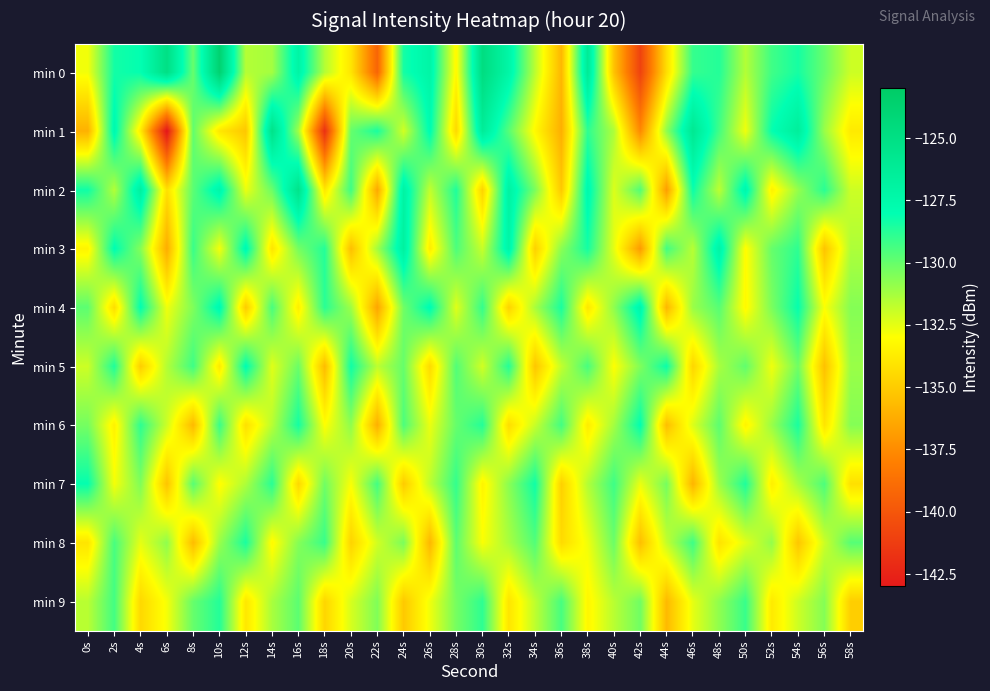

Reading right to left, what are all the values shown in this chart?

min 0: 58s=-132.0	56s=-130.0	54s=-128.4	52s=-129.3	50s=-131.5	48s=-128.7	46s=-129.0	44s=-134.2	42s=-141.0	40s=-135.3	38s=-126.1	36s=-135.8	34s=-131.7	32s=-127.2	30s=-124.8	28s=-133.3	26s=-127.2	24s=-128.4	22s=-139.3	20s=-134.0	18s=-131.5	16s=-127.1	14s=-131.2	12s=-131.5	10s=-123.7	8s=-130.0	6s=-125.0	4s=-128.1	2s=-128.4	0s=-132.8
min 1: 58s=-133.8	56s=-131.0	54s=-126.5	52s=-128.1	50s=-132.7	48s=-129.3	46s=-125.9	44s=-130.8	42s=-137.6	40s=-131.4	38s=-128.9	36s=-136.1	34s=-133.2	32s=-129.7	30s=-126.3	28s=-134.5	26s=-127.8	24s=-132.1	22s=-128.5	20s=-130.0	18s=-141.9	16s=-131.1	14s=-125.3	12s=-135.2	10s=-133.9	8s=-129.9	6s=-143.2	4s=-133.7	2s=-127.6	0s=-136.0
min 2: 58s=-132.0	56s=-128.8	54s=-130.9	52s=-133.5	50s=-127.4	48s=-131.7	46s=-128.2	44s=-136.8	42s=-129.6	40s=-132.3	38s=-127.5	36s=-135.1	34s=-130.4	32s=-126.9	30s=-134.7	28s=-128.6	26s=-131.8	24s=-127.0	22s=-136.4	20s=-129.2	18s=-133.9	16s=-125.4	14s=-130.1	12s=-132.6	10s=-127.3	8s=-129.8	6s=-134.2	4s=-126.7	2s=-131.5	0s=-128.3
min 3: 58s=-131.4	56s=-135.3	54s=-128.9	52s=-130.0	50s=-133.1	48s=-127.1	46s=-131.6	44s=-129.3	42s=-136.9	40s=-132.5	38s=-128.4	36s=-130.7	34s=-134.8	32s=-127.2	30s=-131.9	28s=-129.5	26s=-133.7	24s=-126.8	22s=-131.2	20s=-135.5	18s=-128.7	16s=-130.3	14s=-134.0	12s=-127.6	10s=-132.8	8s=-129.1	6s=-136.2	4s=-130.6	2s=-127.9	0s=-133.4
min 4: 58s=-130.6	56s=-132.9	54s=-128.1	52s=-130.4	50s=-133.2	48s=-129.7	46s=-131.0	44s=-135.8	42s=-127.3	40s=-130.8	38s=-133.9	36s=-128.5	34s=-131.3	32s=-134.7	30s=-129.0	28s=-132.4	26s=-127.8	24s=-130.2	22s=-136.5	20s=-131.1	18s=-128.8	16s=-133.6	14s=-129.4	12s=-135.0	10s=-127.6	8s=-130.5	6s=-132.7	4s=-128.0	2s=-134.3	0s=-129.8
min 5: 58s=-131.0	56s=-135.4	54s=-130.2	52s=-132.7	50s=-129.9	48s=-131.3	46s=-134.6	44s=-128.2	42s=-130.5	40s=-133.0	38s=-129.4	36s=-131.8	34s=-135.2	32s=-128.7	30s=-132.1	28s=-129.6	26s=-134.4	24s=-130.0	22s=-131.7	20s=-128.3	18s=-135.6	16s=-130.1	14s=-132.4	12s=-127.9	10s=-133.8	8s=-129.2	6s=-131.5	4s=-134.9	2s=-128.6	0s=-132.0
min 6: 58s=-130.6	56s=-134.0	54s=-128.5	52s=-131.0	50s=-133.4	48s=-129.8	46s=-132.3	44s=-135.5	42s=-128.0	40s=-131.2	38s=-133.7	36s=-129.3	34s=-131.9	32s=-134.3	30s=-128.7	28s=-130.0	26s=-132.6	24s=-129.5	22s=-136.1	20s=-130.8	18s=-133.0	16s=-128.4	14s=-131.6	12s=-134.2	10s=-129.1	8s=-135.7	6s=-132.0	4s=-128.9	2s=-133.5	0s=-130.3
min 7: 58s=-134.2	56s=-129.5	54s=-131.3	52s=-133.6	50s=-128.6	48s=-131.1	46s=-135.9	44s=-130.3	42s=-132.6	40s=-129.2	38s=-131.5	36s=-134.8	34s=-128.3	32s=-130.7	30s=-133.4	28s=-129.0	26s=-131.7	24s=-135.0	22s=-129.3	20s=-132.9	18s=-130.2	16s=-134.5	14s=-128.8	12s=-131.4	10s=-133.1	8s=-129.7	6s=-135.3	4s=-130.5	2s=-132.8	0s=-128.1
min 8: 58s=-129.7	56s=-132.0	54s=-135.2	52s=-130.9	50s=-132.4	48s=-134.1	46s=-129.2	44s=-131.8	42s=-135.5	40s=-130.1	38s=-132.7	36s=-134.4	34s=-129.6	32s=-131.3	30s=-132.9	28s=-129.8	26s=-135.8	24s=-130.4	22s=-132.1	20s=-134.7	18s=-129.1	16s=-130.6	14s=-133.2	12s=-128.5	10s=-131.0	8s=-135.6	6s=-130.8	4s=-132.5	2s=-129.4	0s=-134.0
min 9: 58s=-134.9	56s=-130.6	54s=-132.0	52s=-133.8	50s=-129.1	48s=-130.8	46s=-132.5	44s=-135.7	42s=-130.2	40s=-131.6	38s=-133.3	36s=-129.4	34s=-131.7	32s=-134.0	30s=-128.9	28s=-130.3	26s=-132.7	24s=-135.1	22s=-130.5	20s=-132.2	18s=-134.6	16s=-129.8	14s=-131.3	12s=-133.9	10s=-128.7	8s=-130.0	6s=-132.8	4s=-134.5	2s=-129.3	0s=-131.6